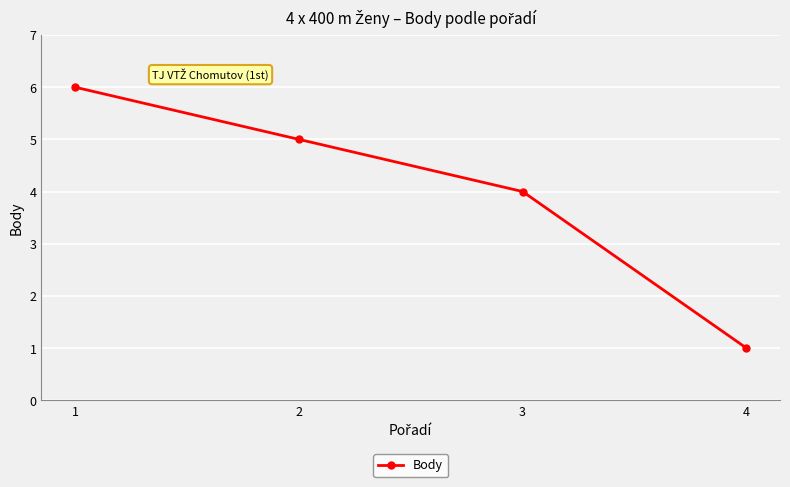

What is the value of the 2nd point from the left?

5